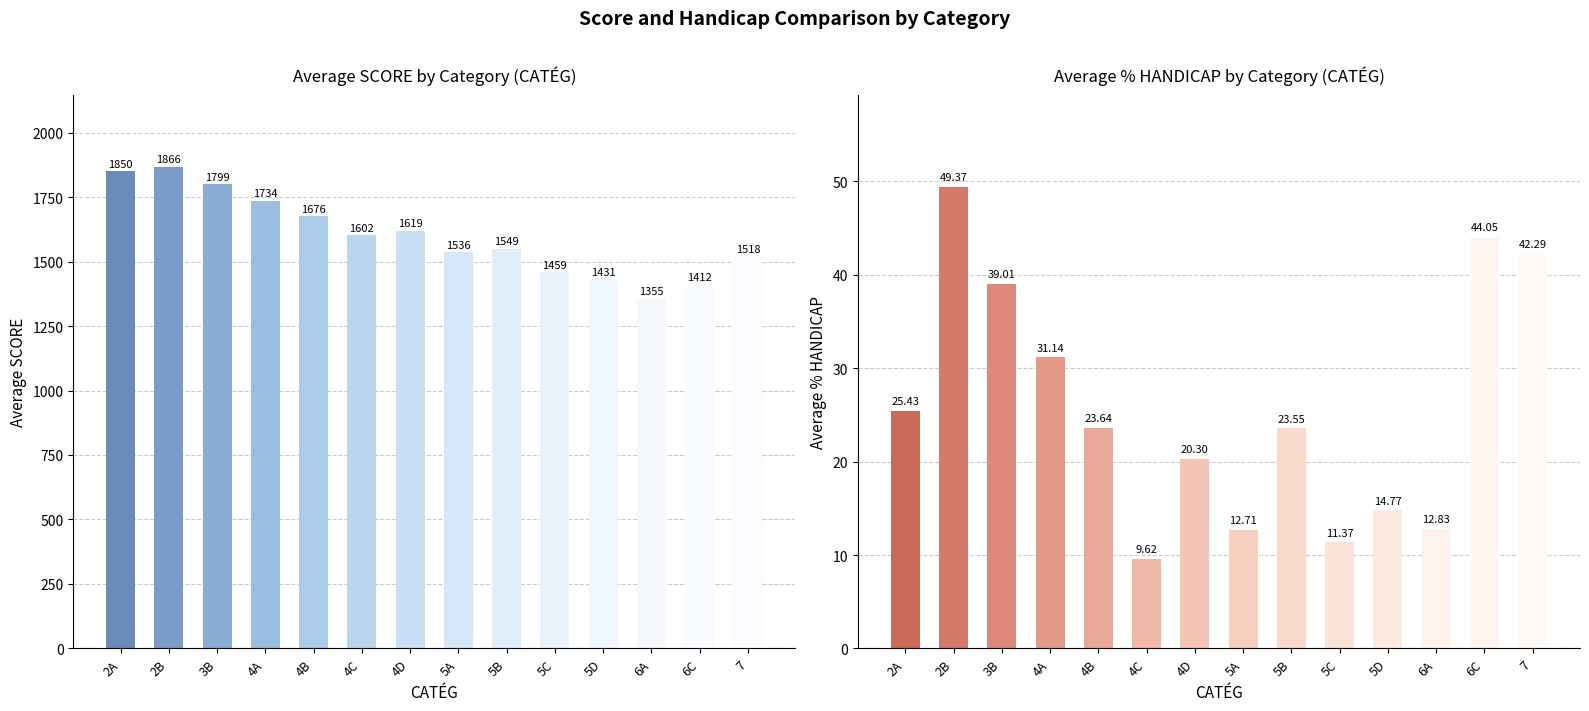

How many bars are there in total?

28